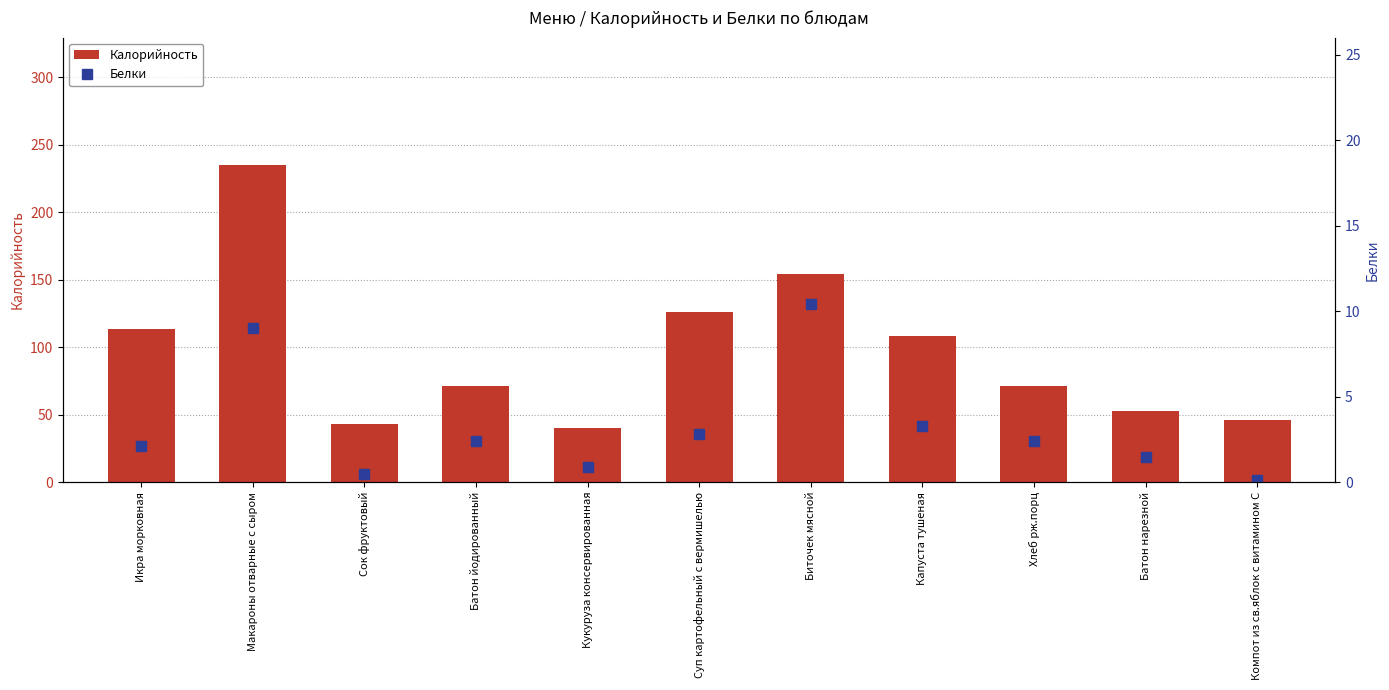

What is the difference between the second highest and minimum values in the Калорийность series?

113.8